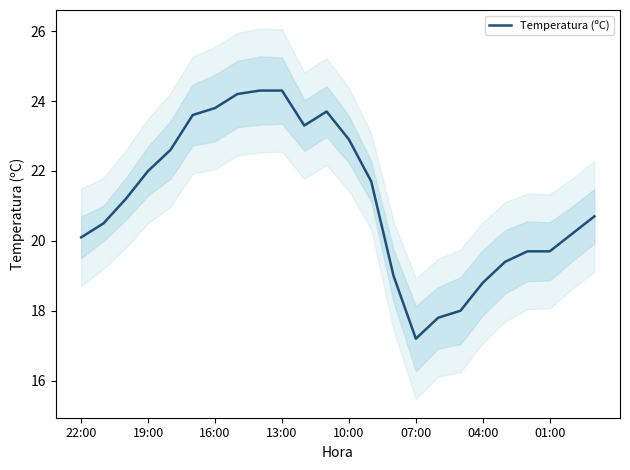

What is the difference between the maximum and minimum values?

7.1